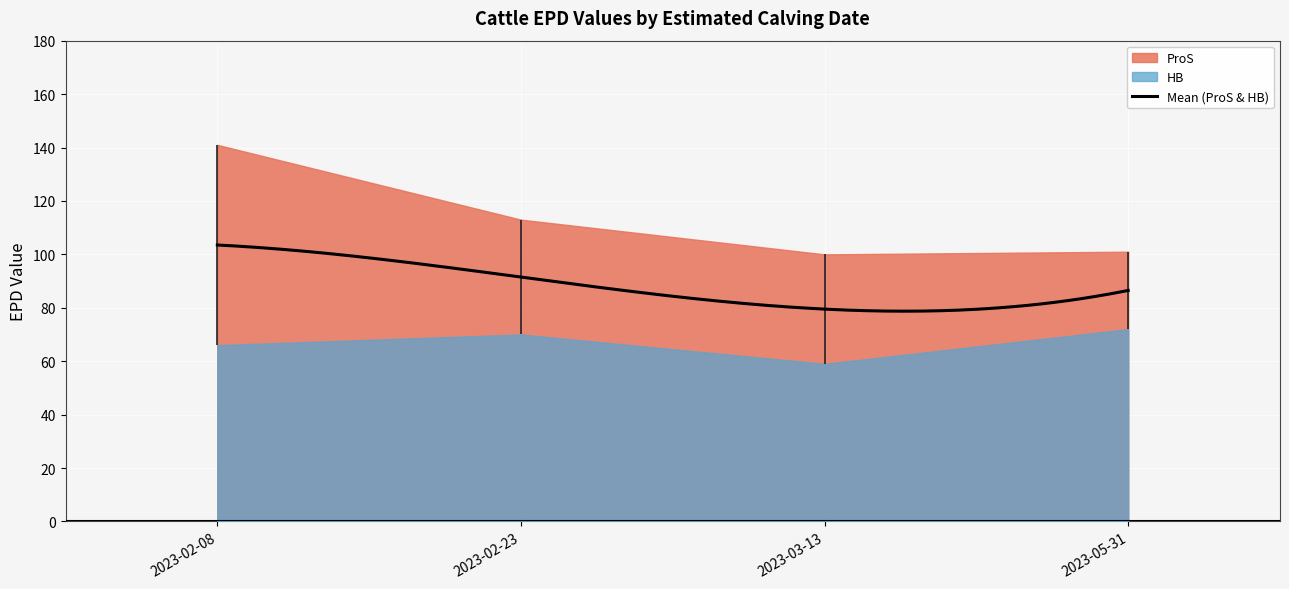

What is the sum of all ProS values?

455